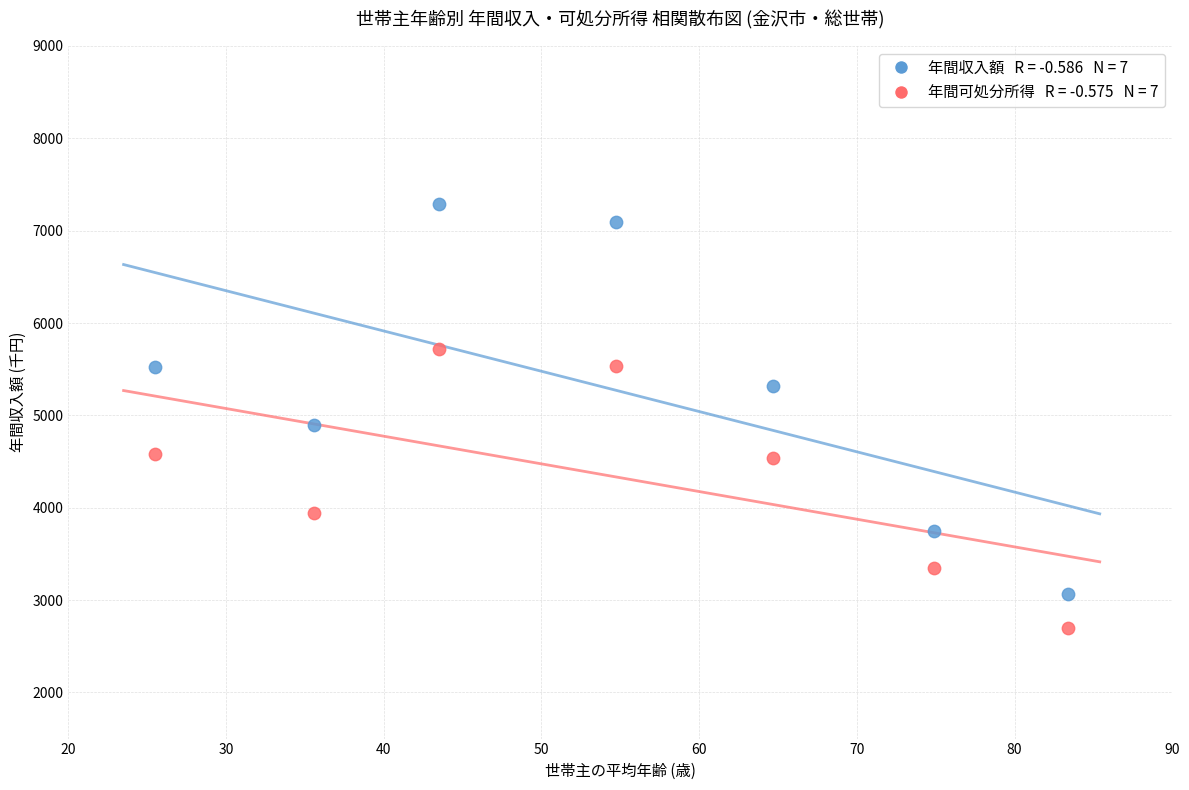

Across all series, what Y value is closest to 4993?

4896